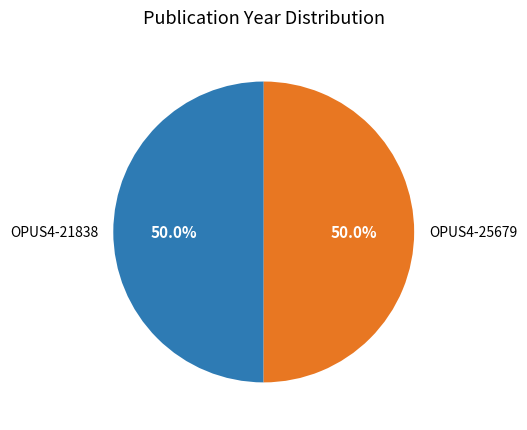

Approximately how many times larger is the value at OPUS4-21838 compared to OPUS4-25679?

1.0